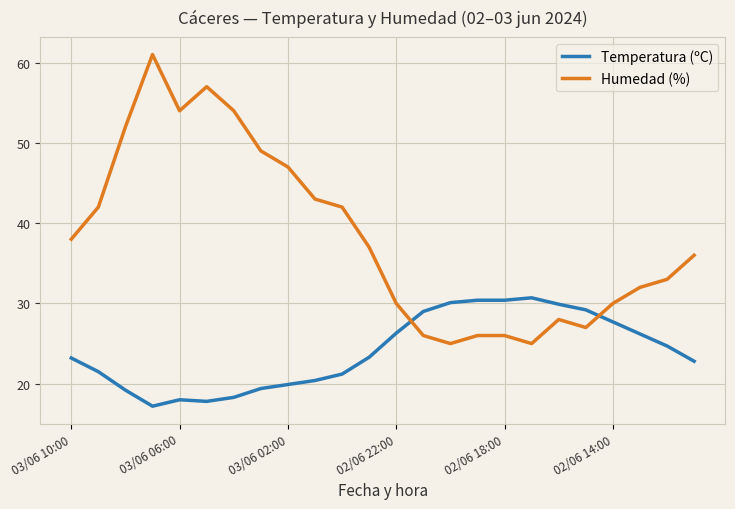

How many times do Temperatura (ºC) and Humedad (%) cross each other?

2